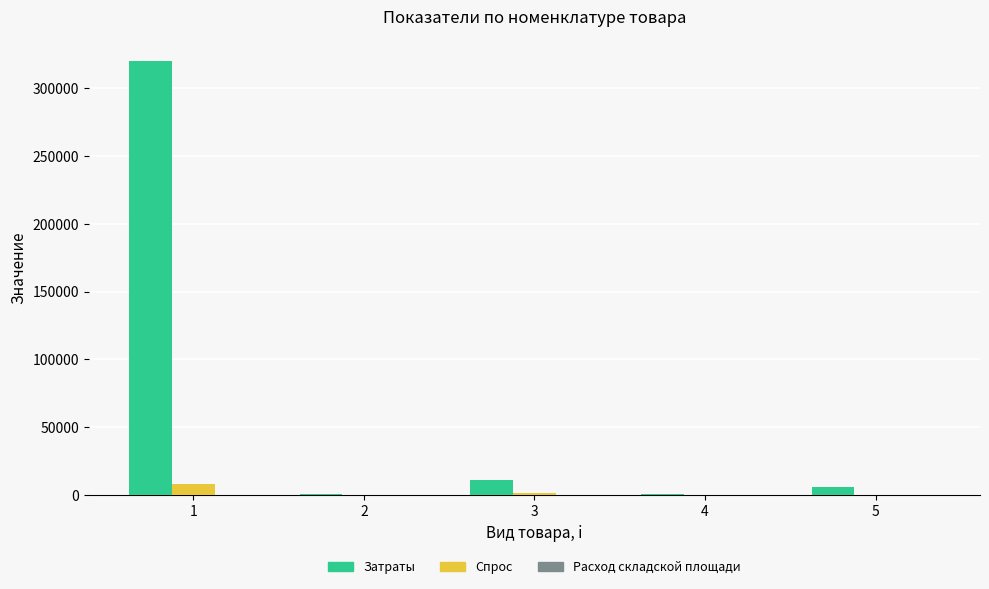

What is the sum of all Затраты values?

338529